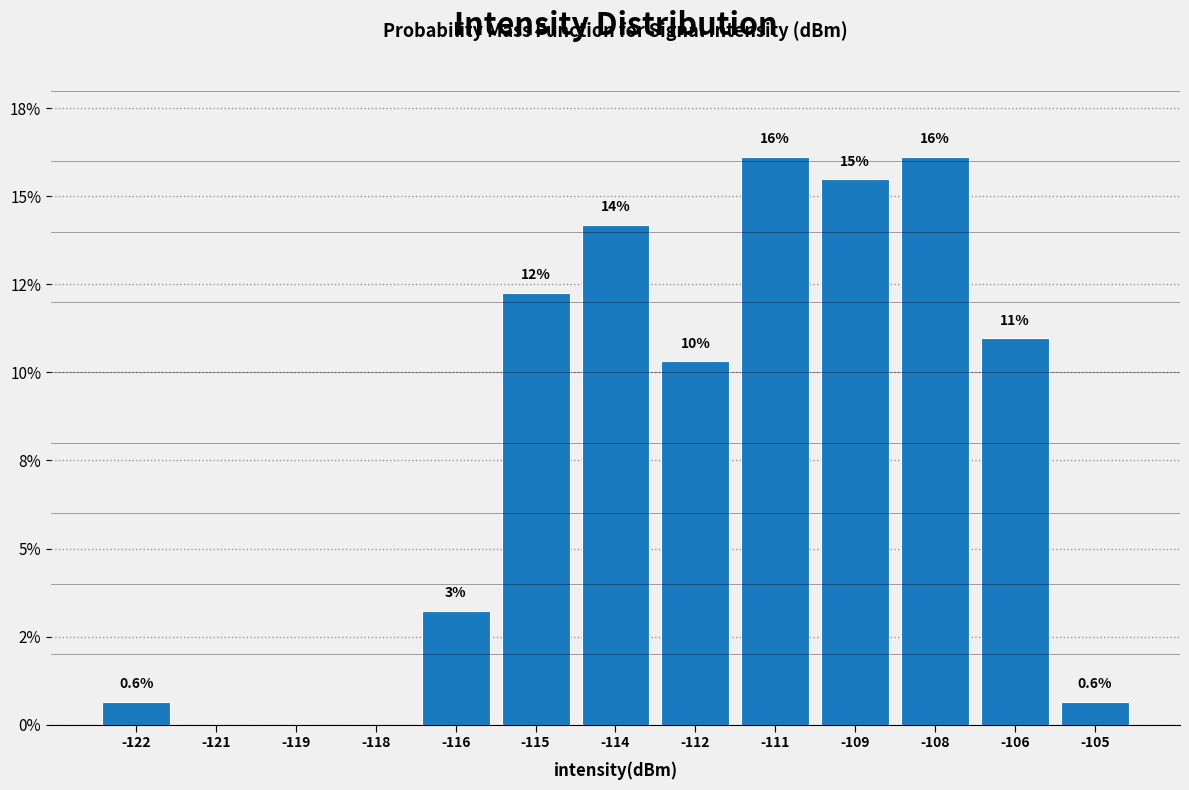

Are the bars horizontal?

No